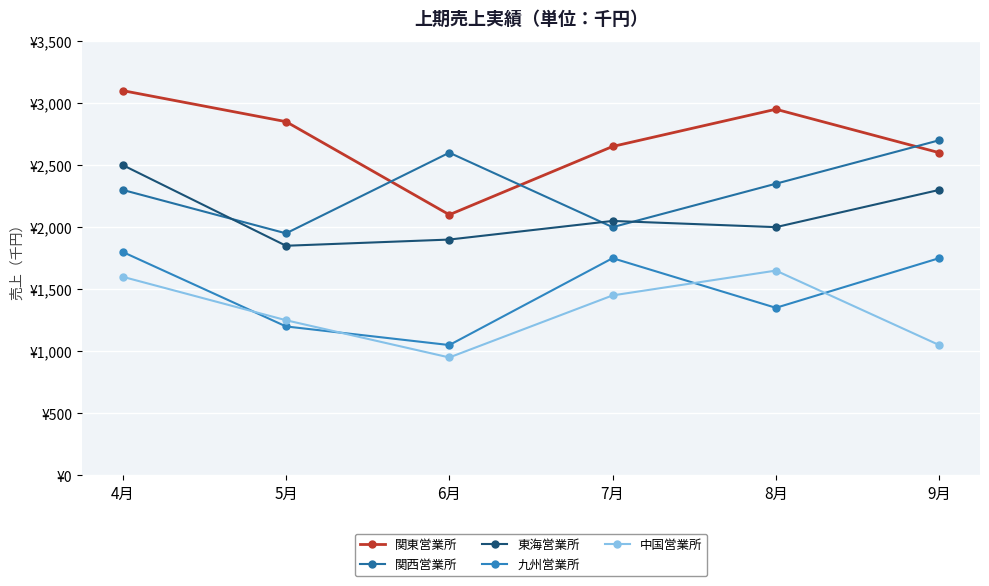

Is this an area chart (filled region under the line)?

No